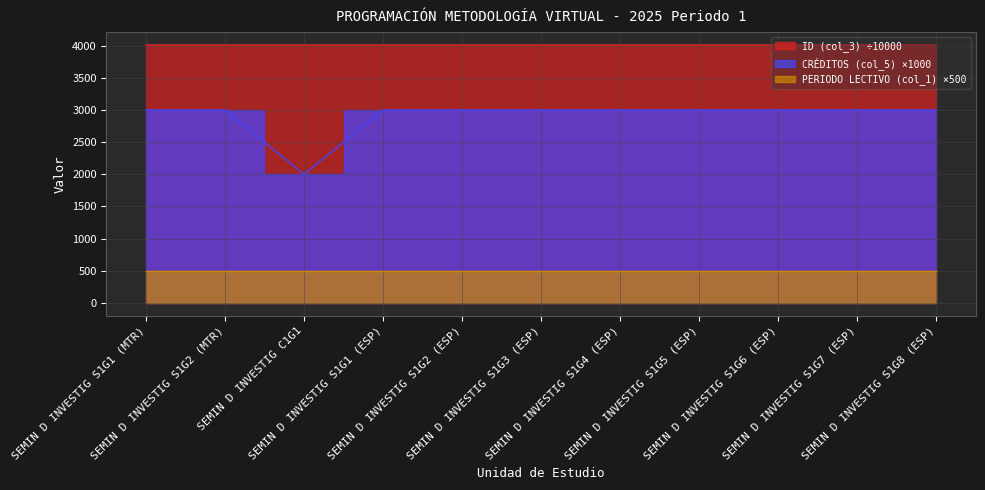

Where is CRÉDITOS (col_5) nearest to the value 2500?

SEMIN D INVESTIG S1G1 (MTR)